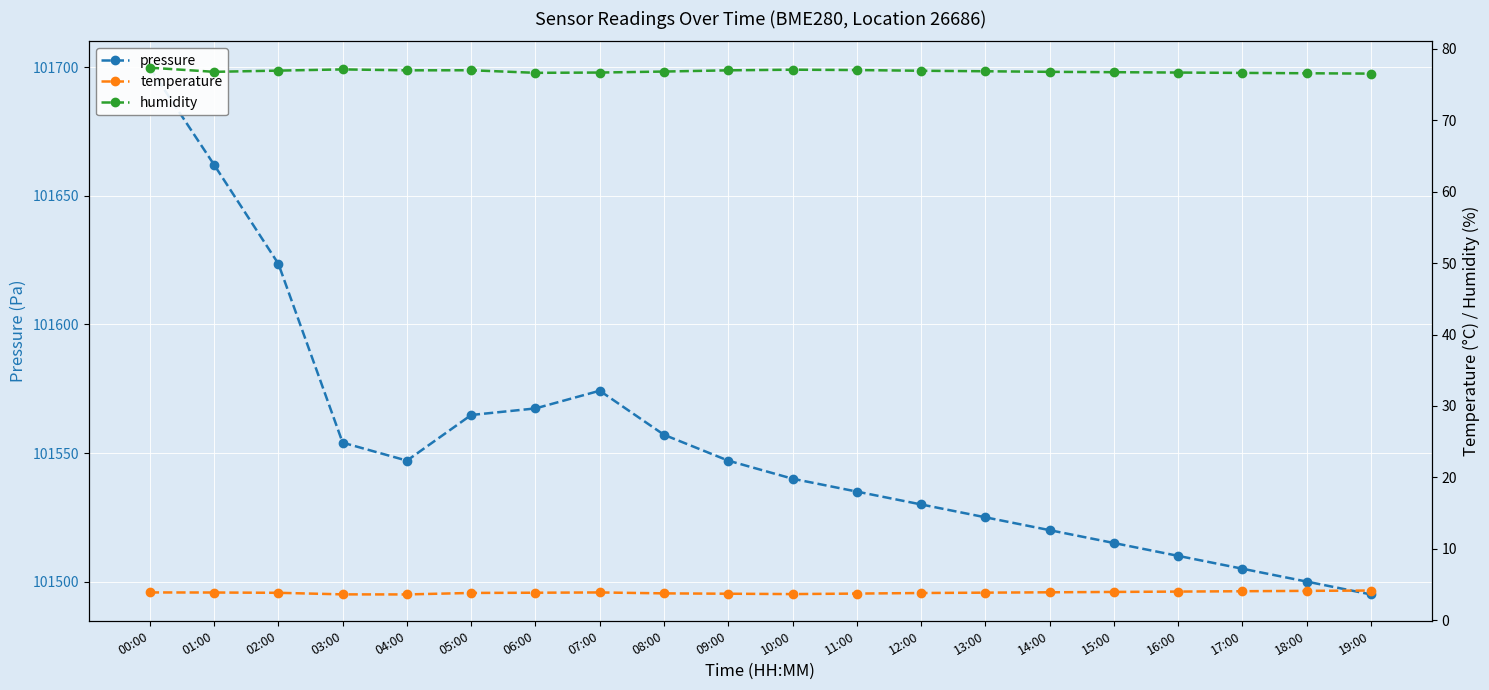

How many values in the pressure series are below 101547?

10